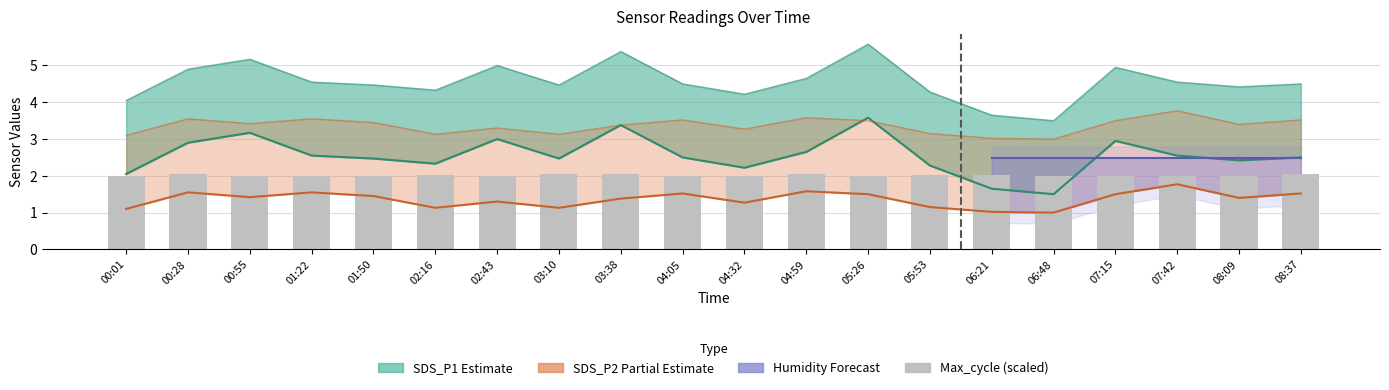

What is the label of the 3rd bar from the left?

00:55